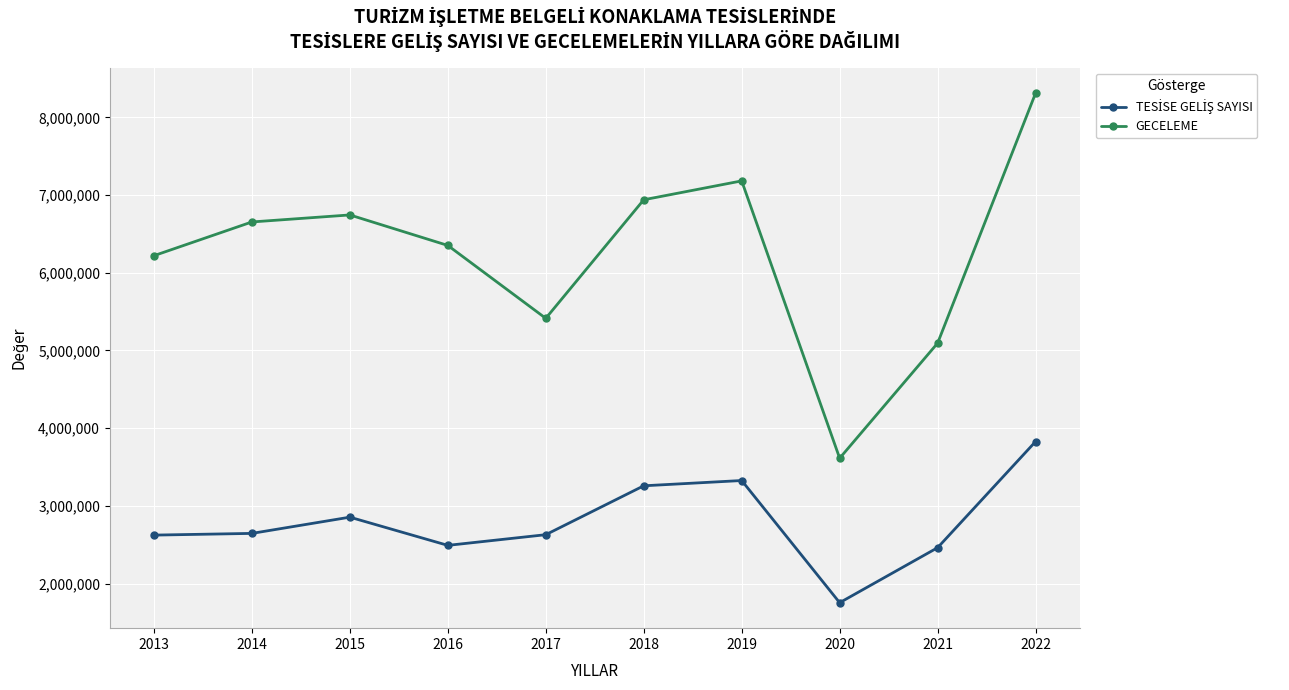

At how many categories does at least one series exceed 3042088?

10